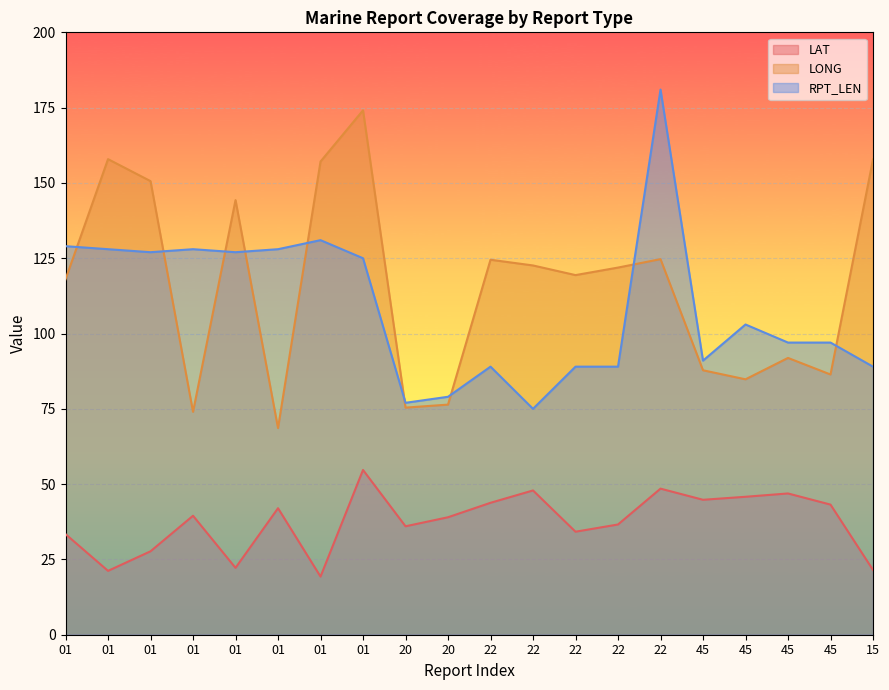

Which series has the largest total across all categories?

LONG